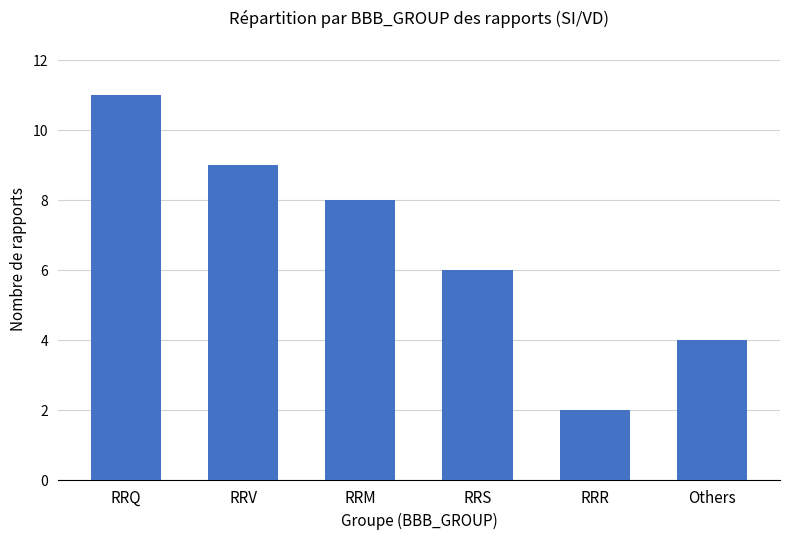

What is the sum of the values at RRV and RRS?

15